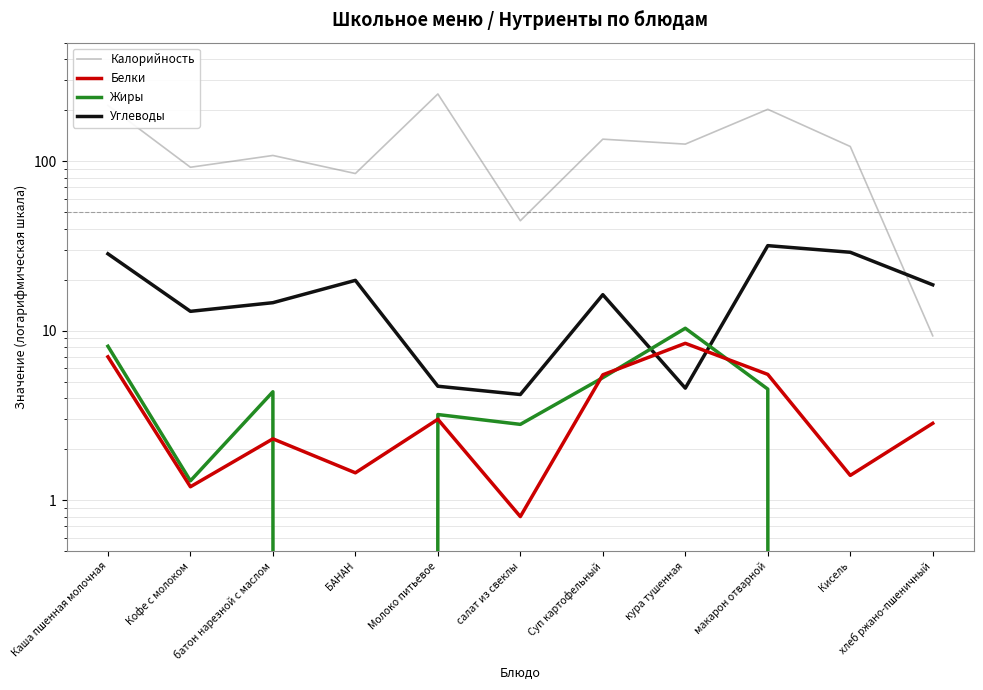

Which category has the lowest value across all series?

БАНАН